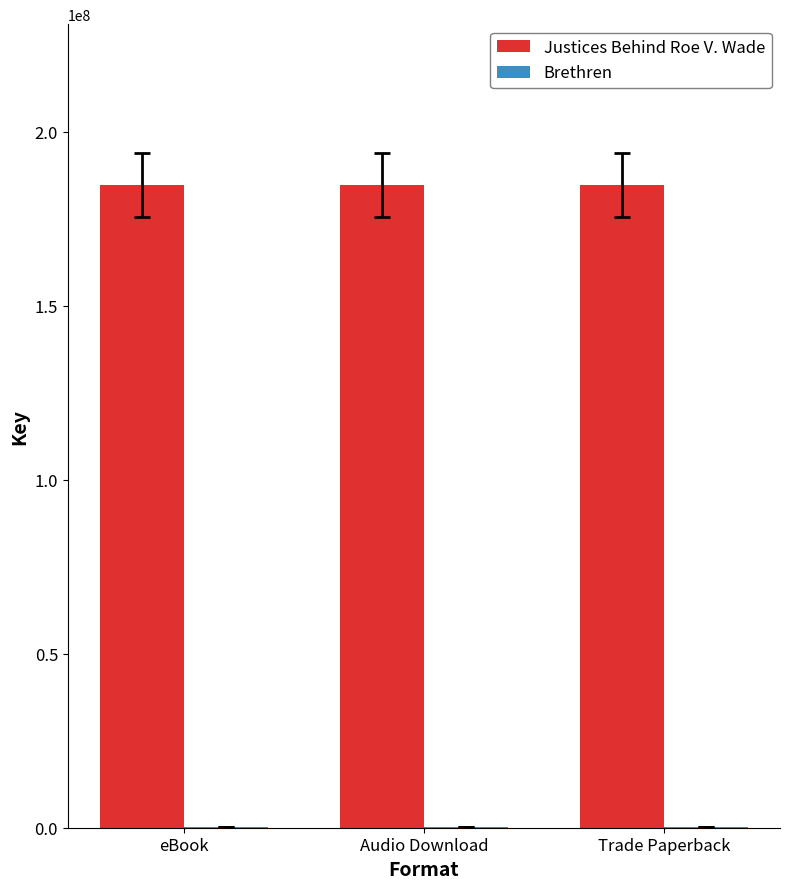

The value of Justices Behind Roe V. Wade at Audio Download is 184769089. True or false?

True